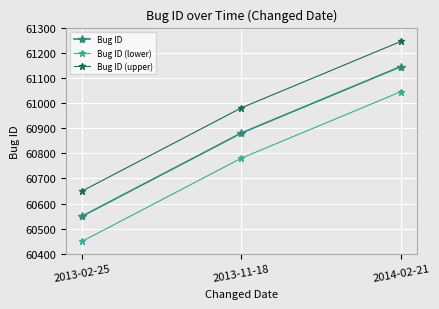

List the labels in order of Bug ID value, smallest first.

2013-02-25, 2013-11-18, 2014-02-21